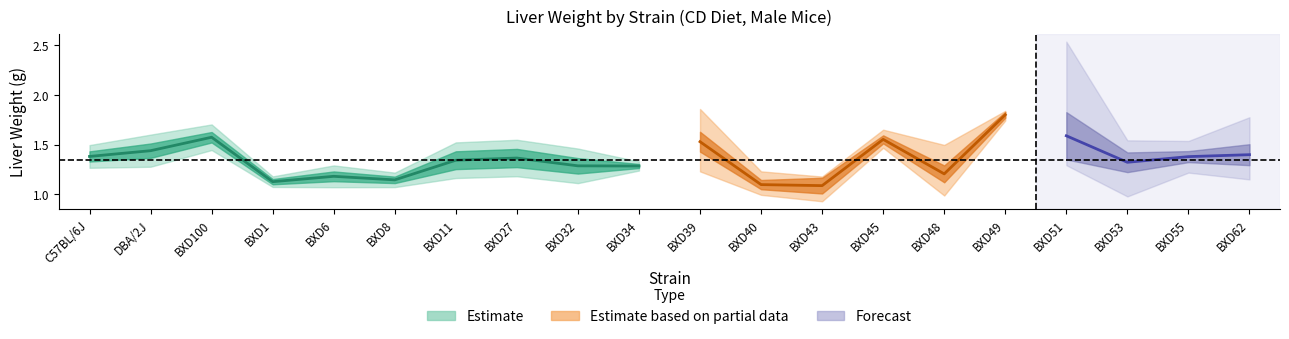

At which label does mean reach its minimum?

BXD43